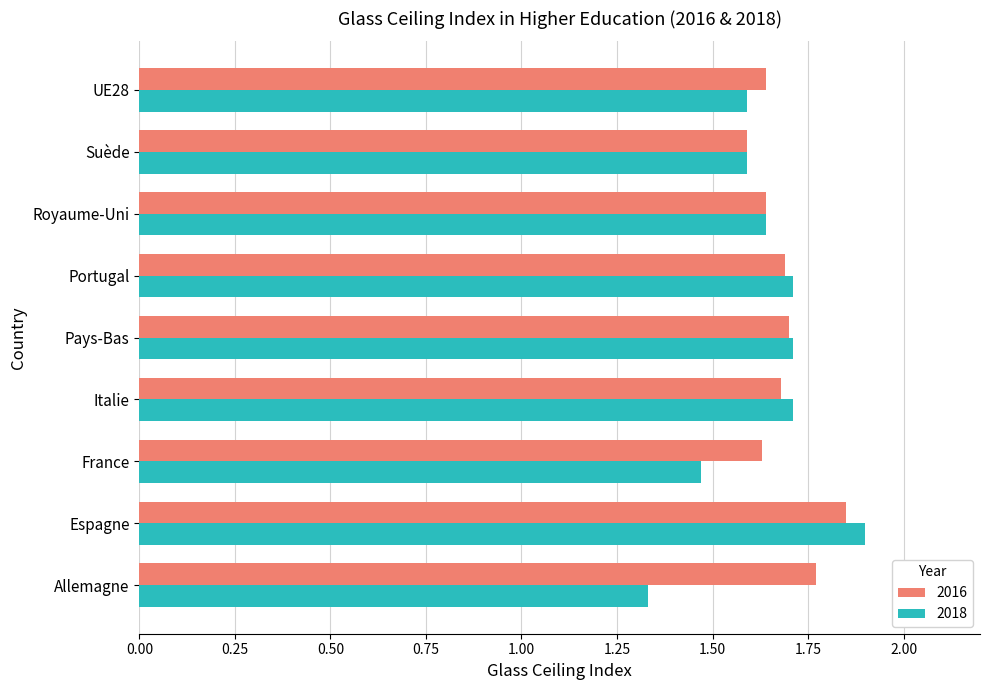

At which label is 2018 closest to 1?

Allemagne